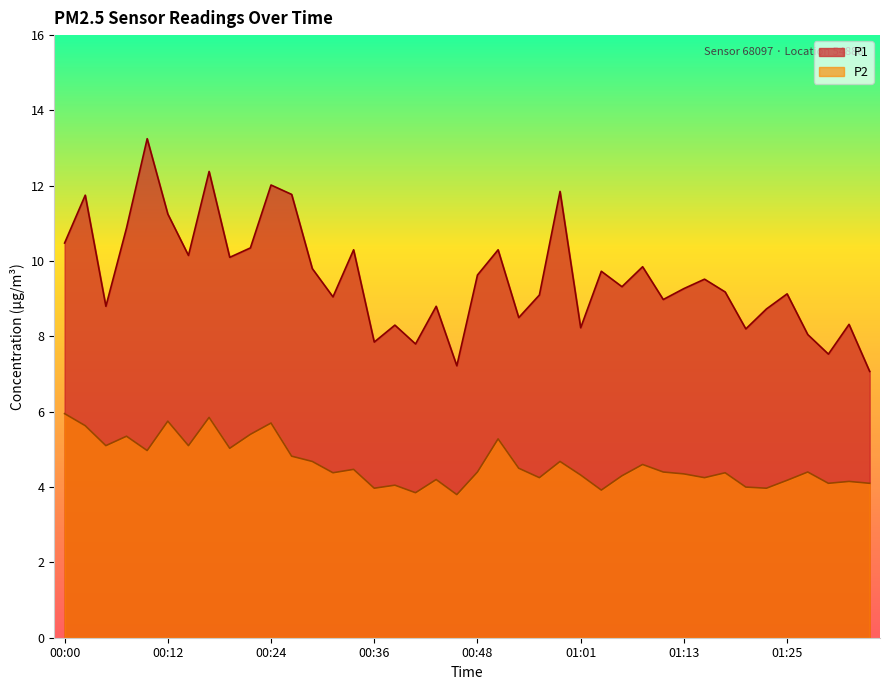

What is the sum of all P1 values?

382.8